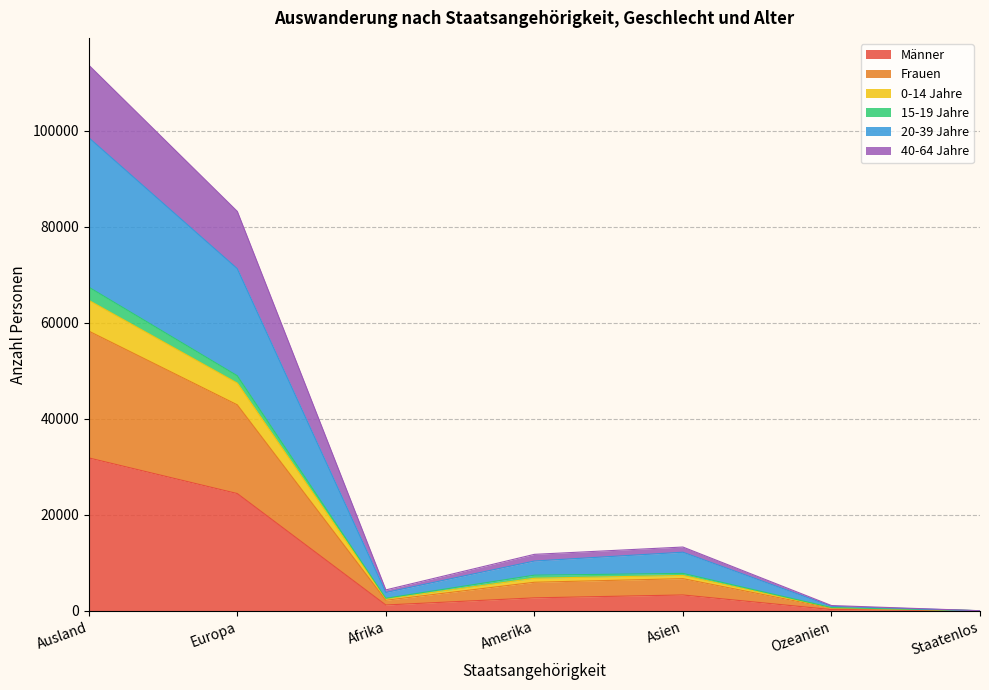

What is the minimum value shown in the chart?

3